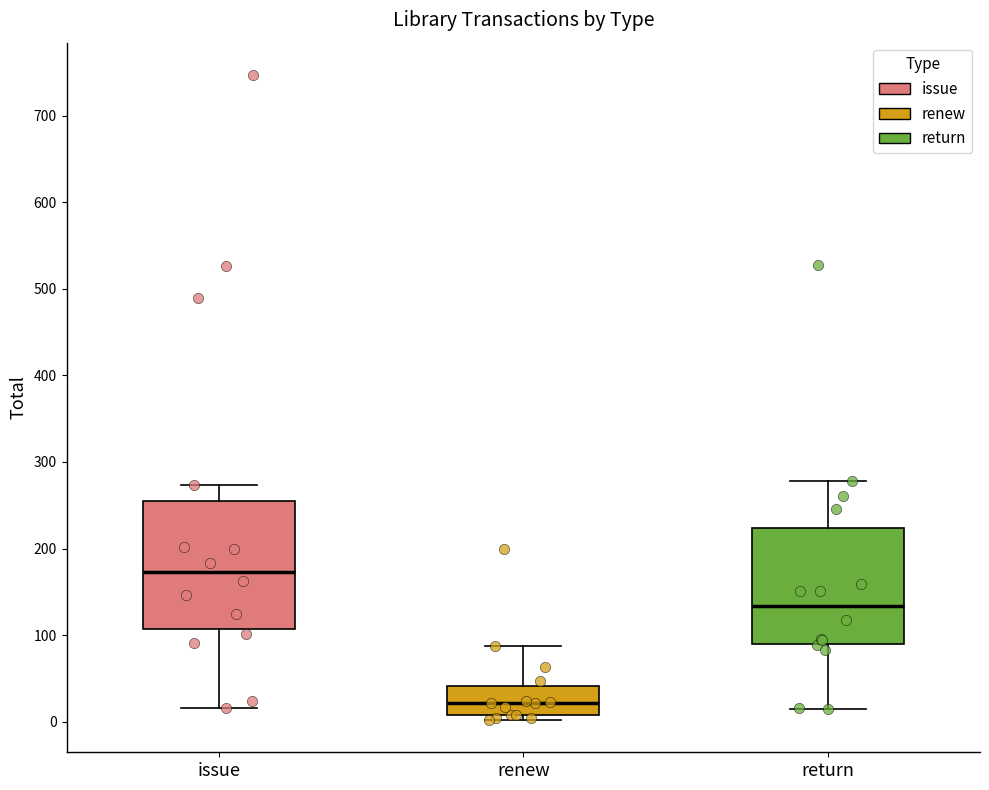

Which box is the tallest, from its lower edge to its upper edge?

issue